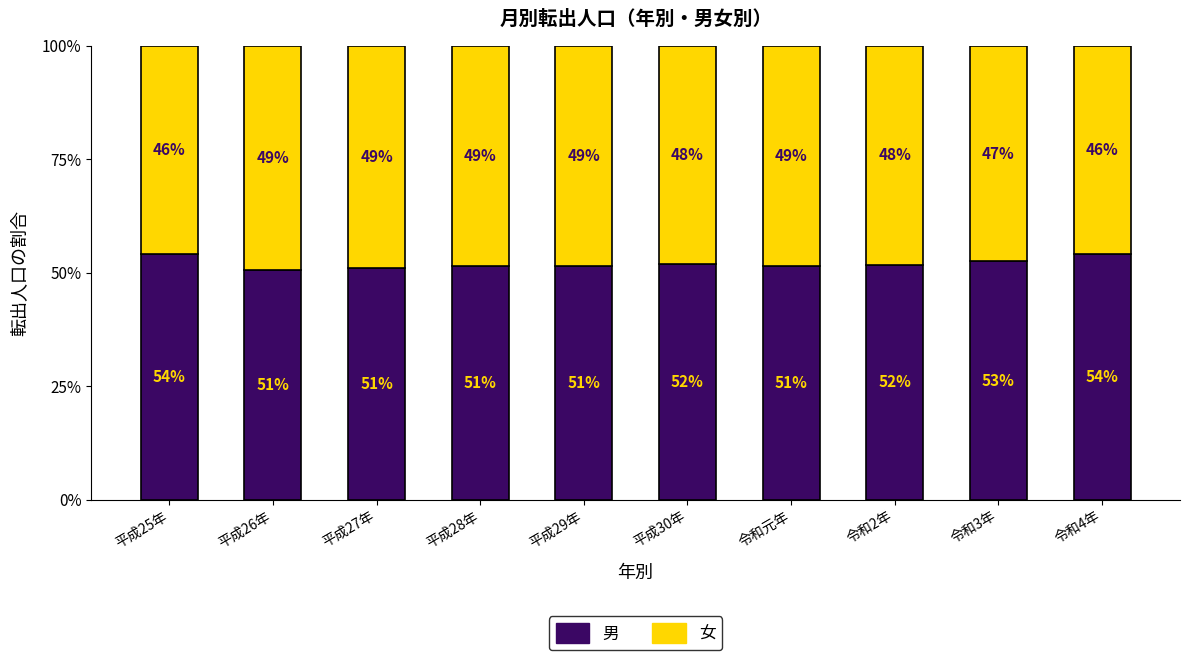

What is the total value across all series at 令和4年?

100.0